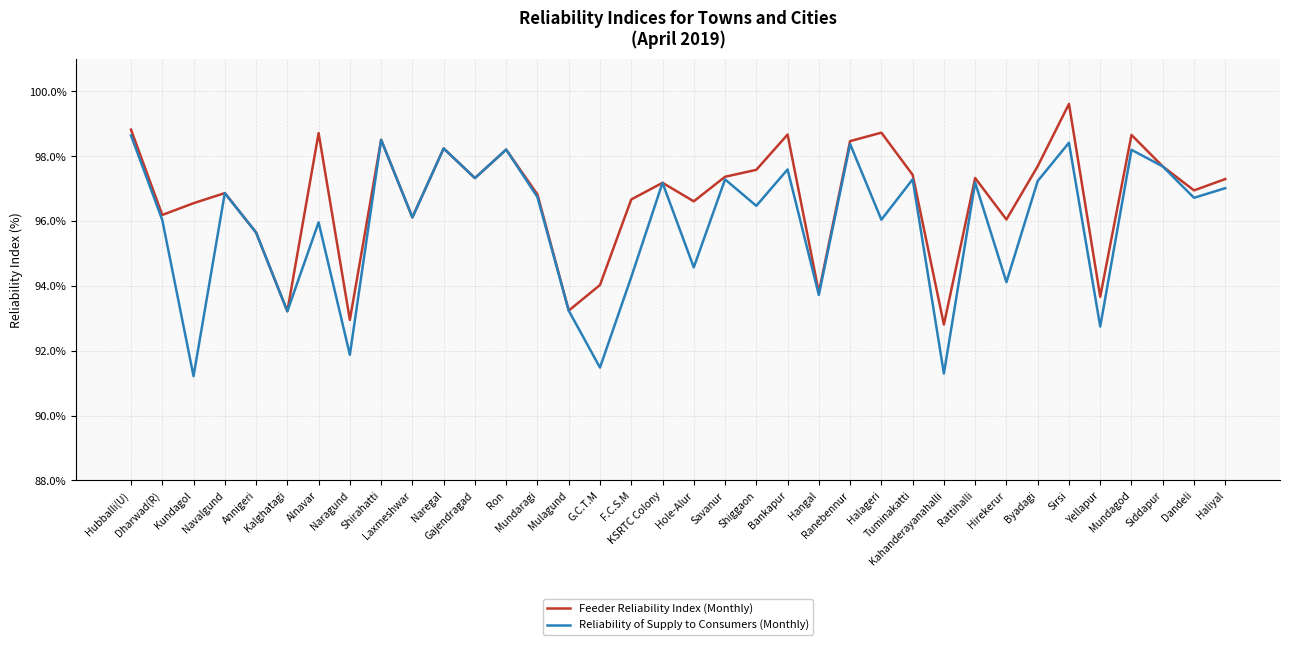

Which series has the largest total across all categories?

Feeder Reliability Index (Monthly)